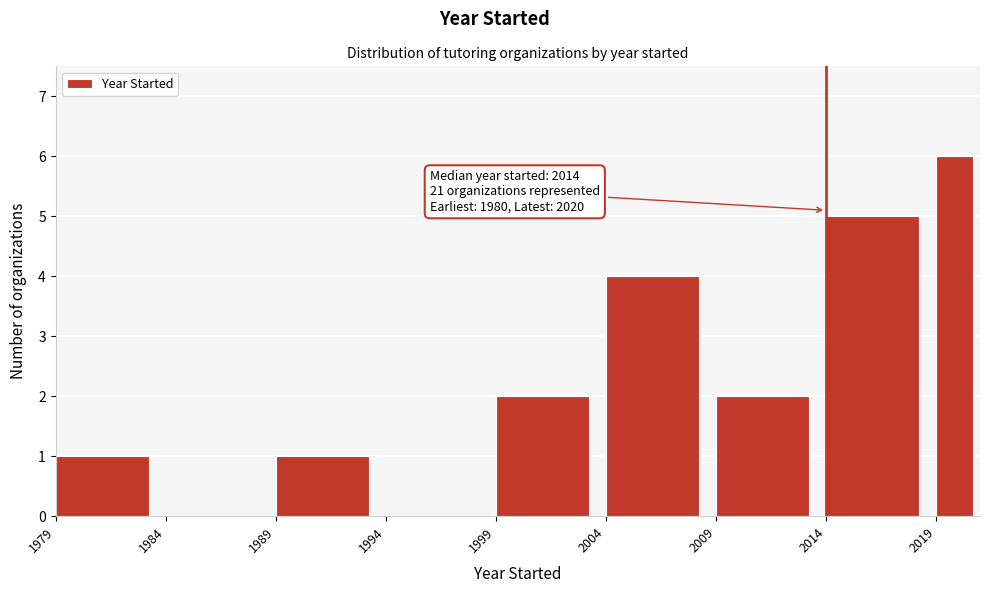

Over which range of the x-axis is the bar tallest?

2019 to 2021